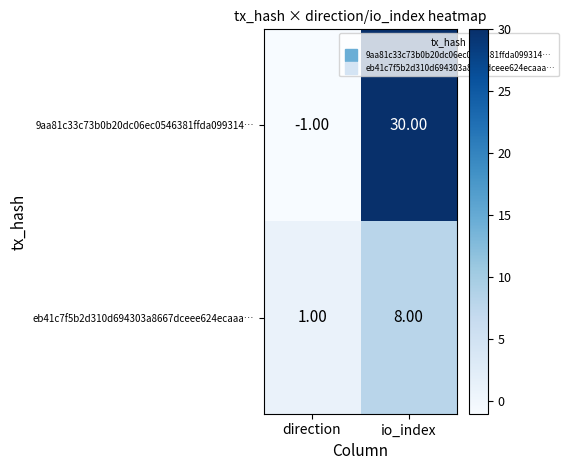

What is the difference between the 9aa81c33c73b0b20dc06ec0546381ffda099314… values at io_index and direction?

31